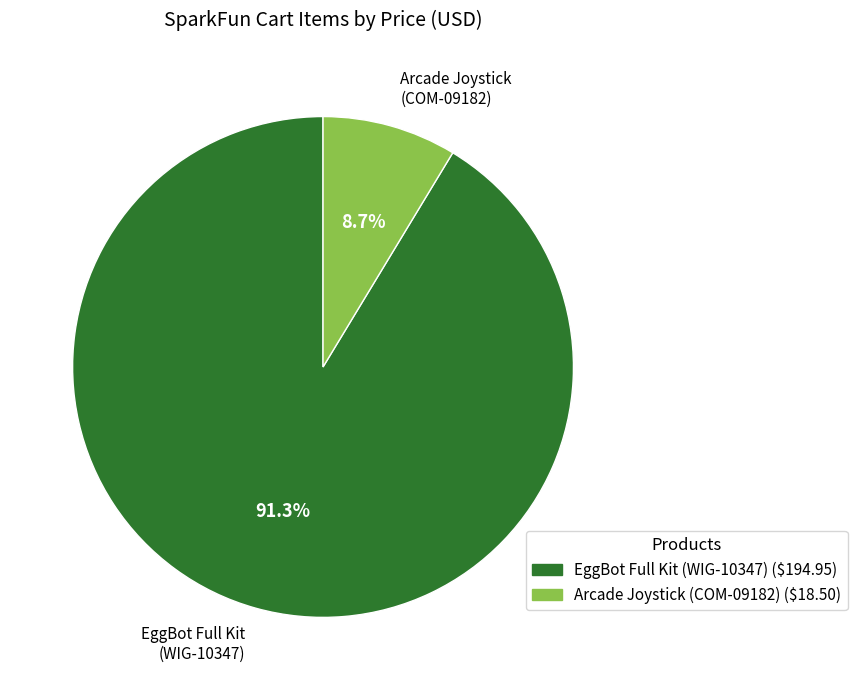

Is Arcade Joystick (COM-09182) the majority of the pie?

No